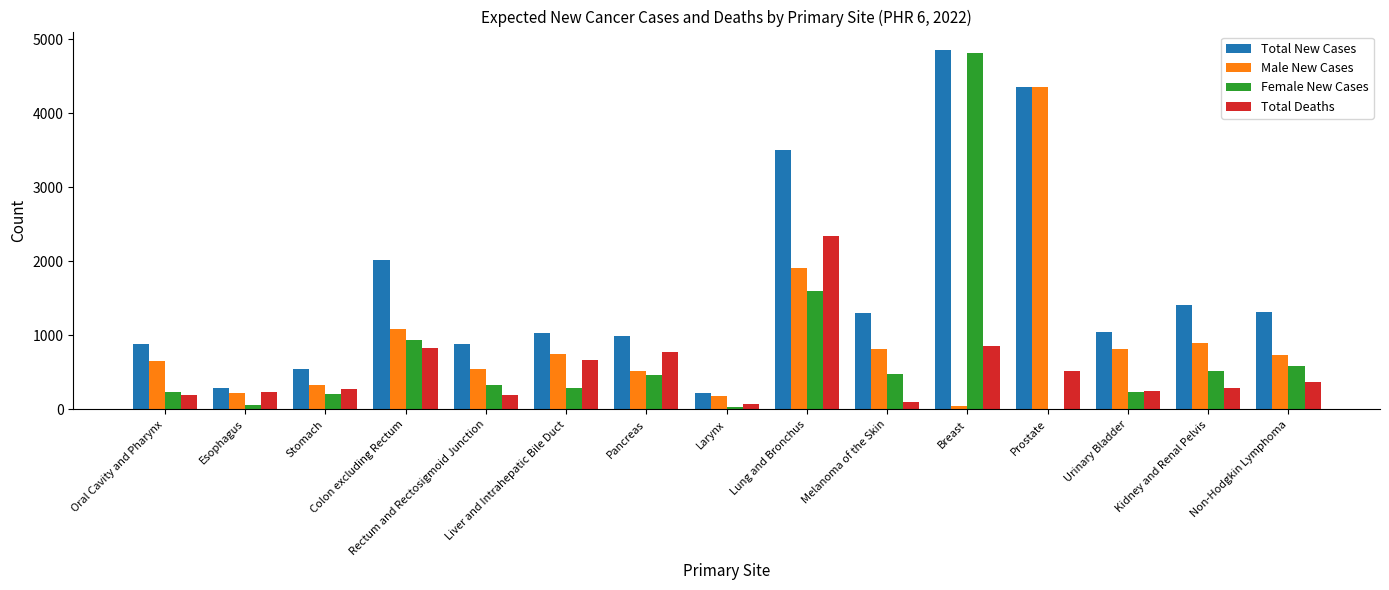

What is the sum of all Female New Cases values?

10791